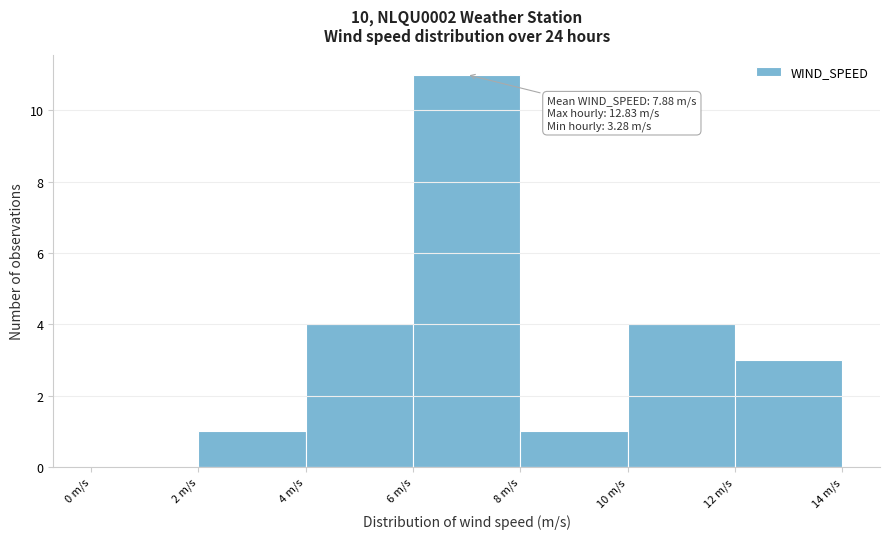

Over which range of the x-axis is the bar tallest?

6 to 8